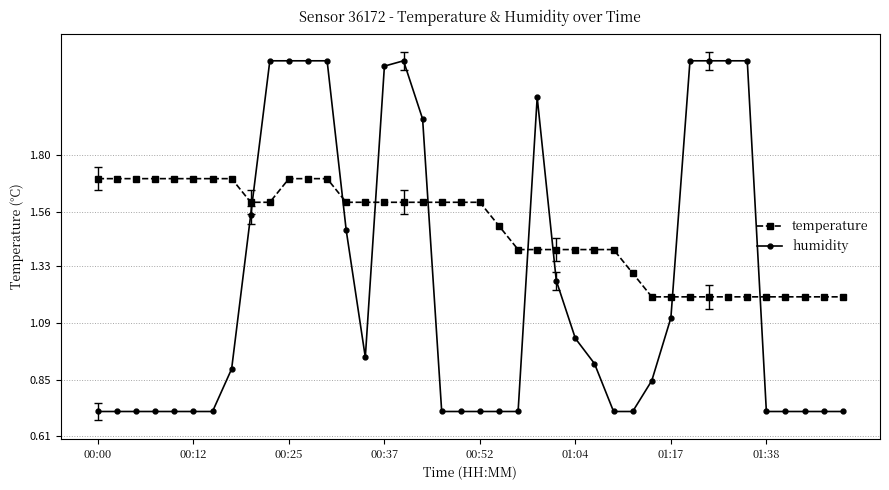

Which series has the largest range (max minus min)?

humidity